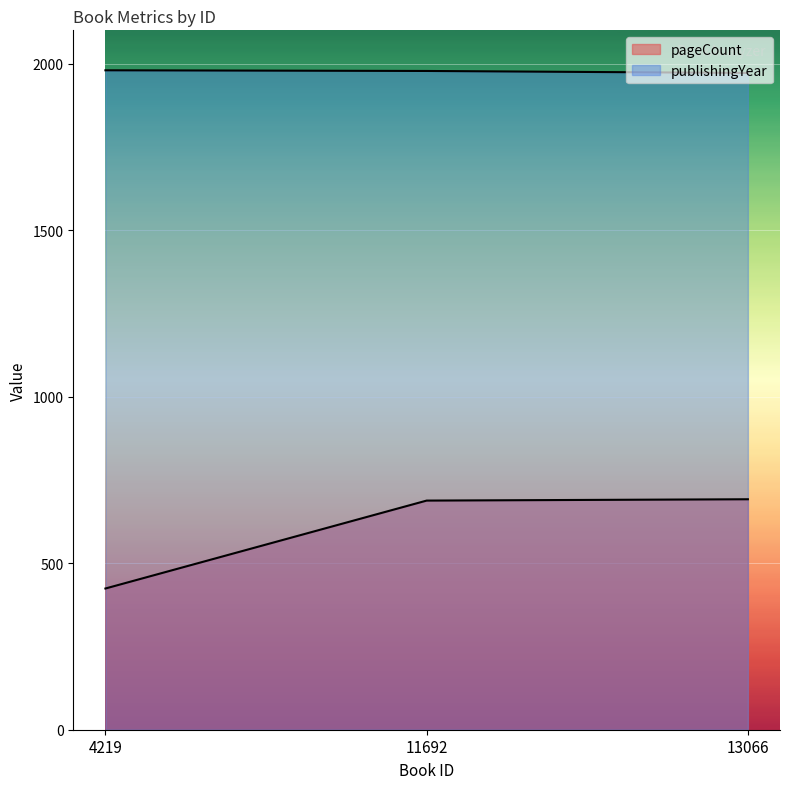

Which series has the largest range (max minus min)?

pageCount